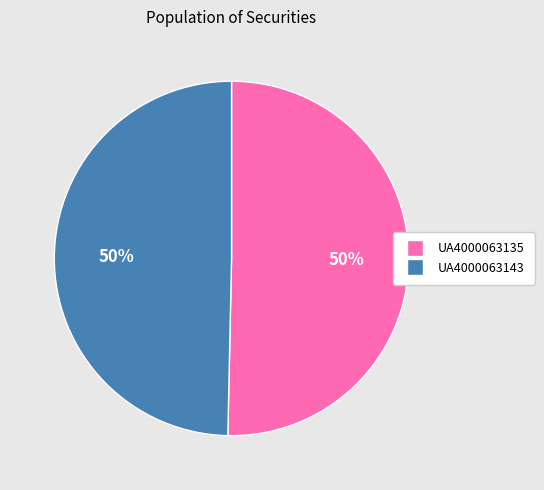

What percentage is the UA4000063135 slice, to the nearest percent?

50%